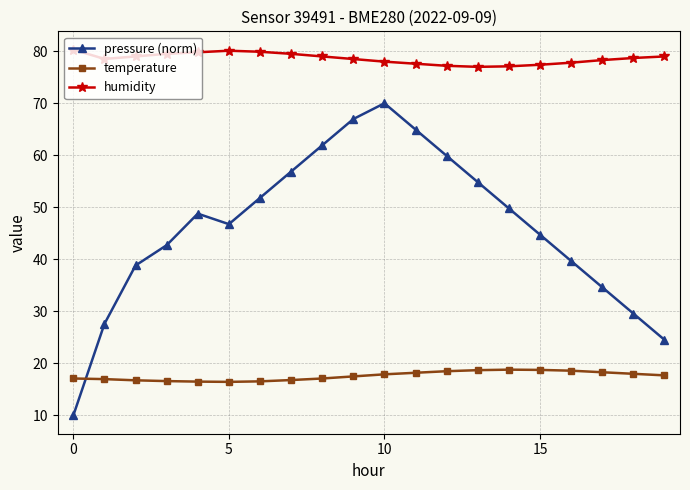

Which series has the widest spread of values?

pressure (norm)